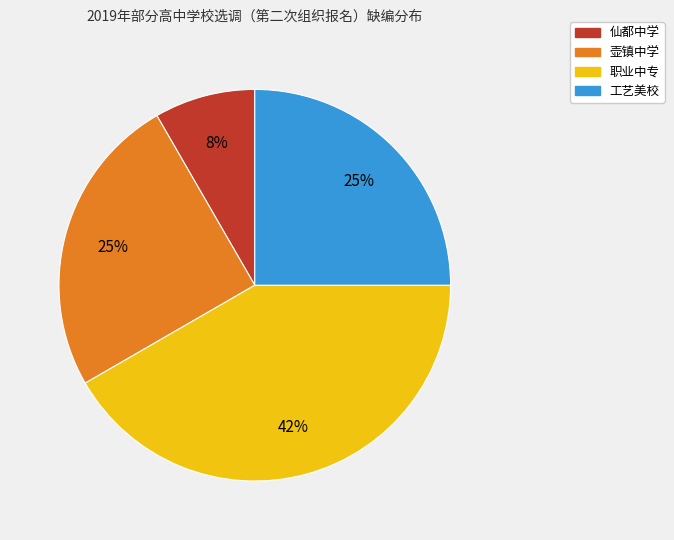

To the nearest percent, what is the average slice percentage?

25%